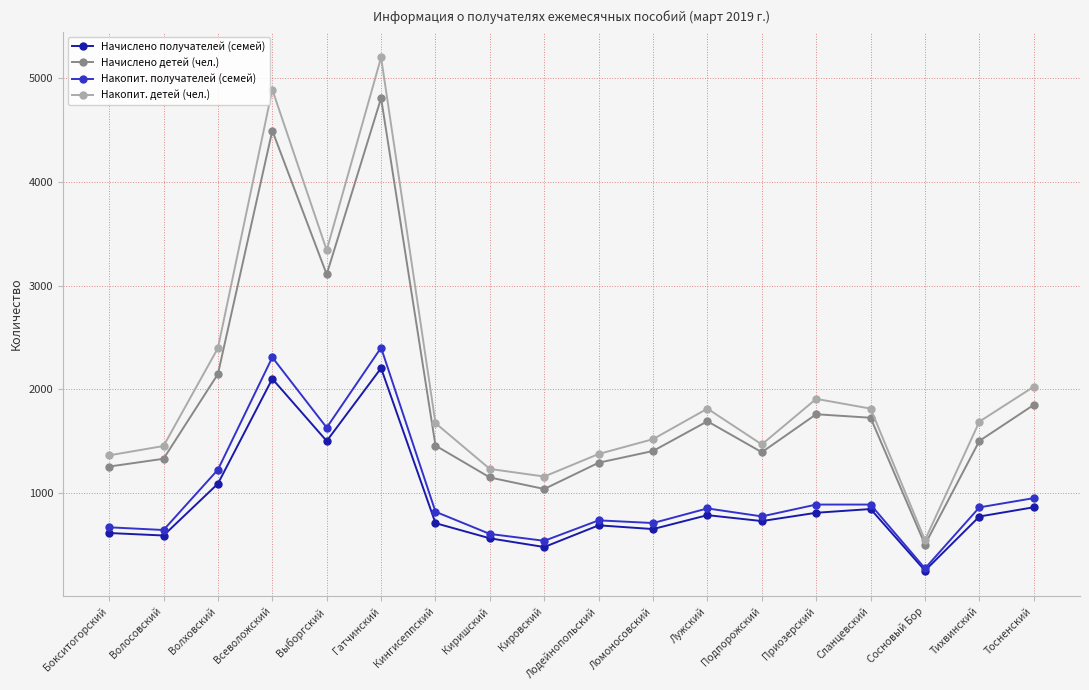

Which category has the lowest value across all series?

Сосновый Бор